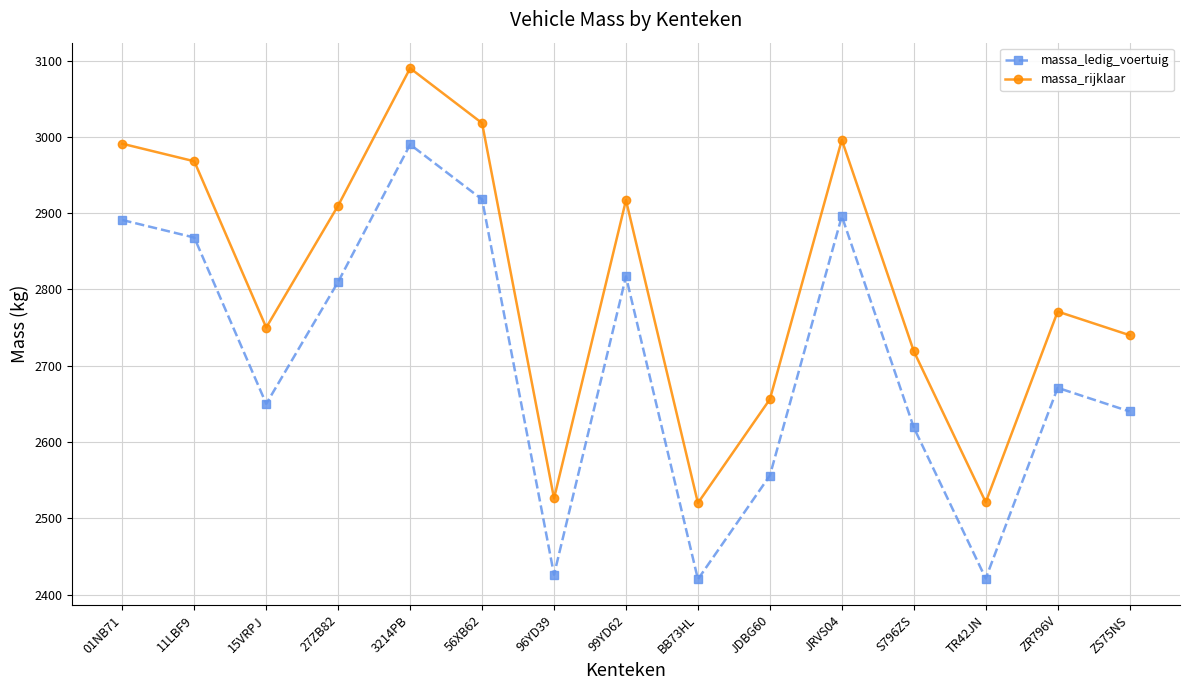

What is the greatest value displayed?

3090